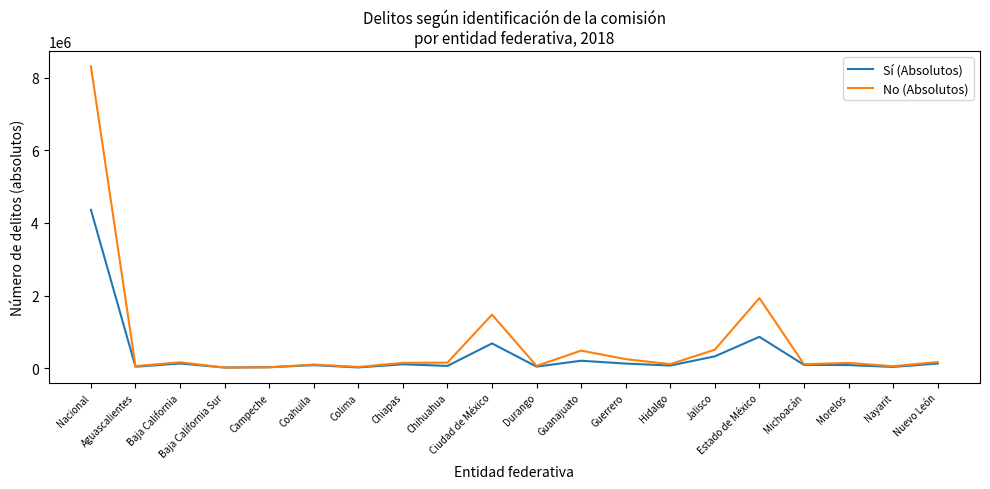

At how many categories does at least one series exceed 305714?

5